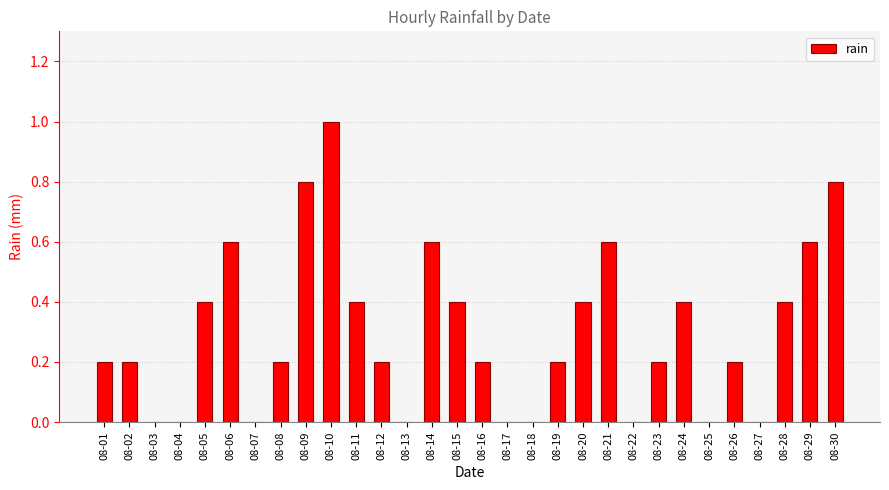

Is it true that the value at 08-30 is 0.8?

True